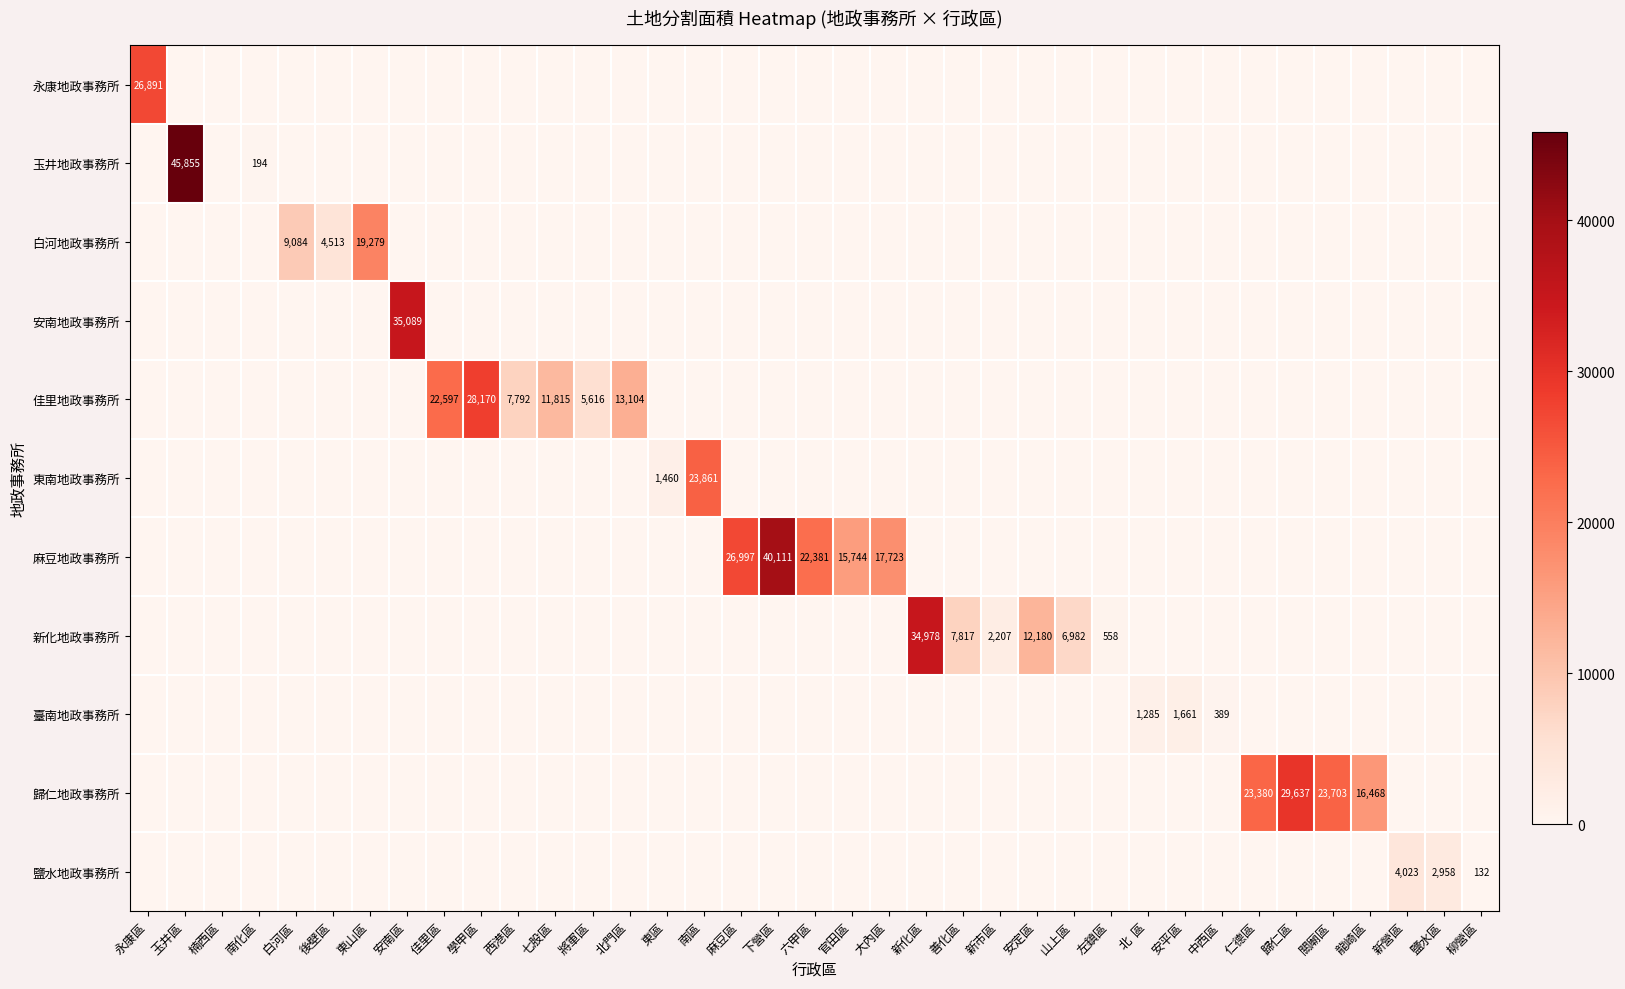

At which category is the sum across all series the highest?

玉井區